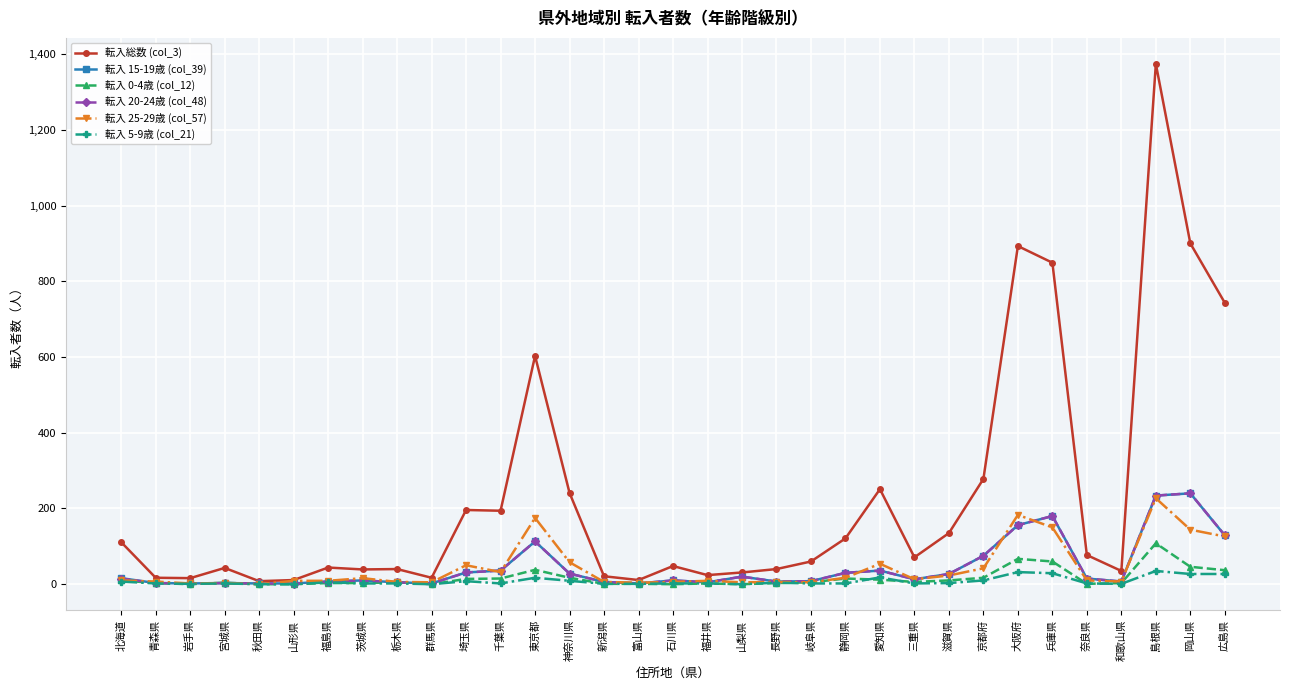

At which label does 転入 0-4歳 (col_12) reach its peak?

島根県